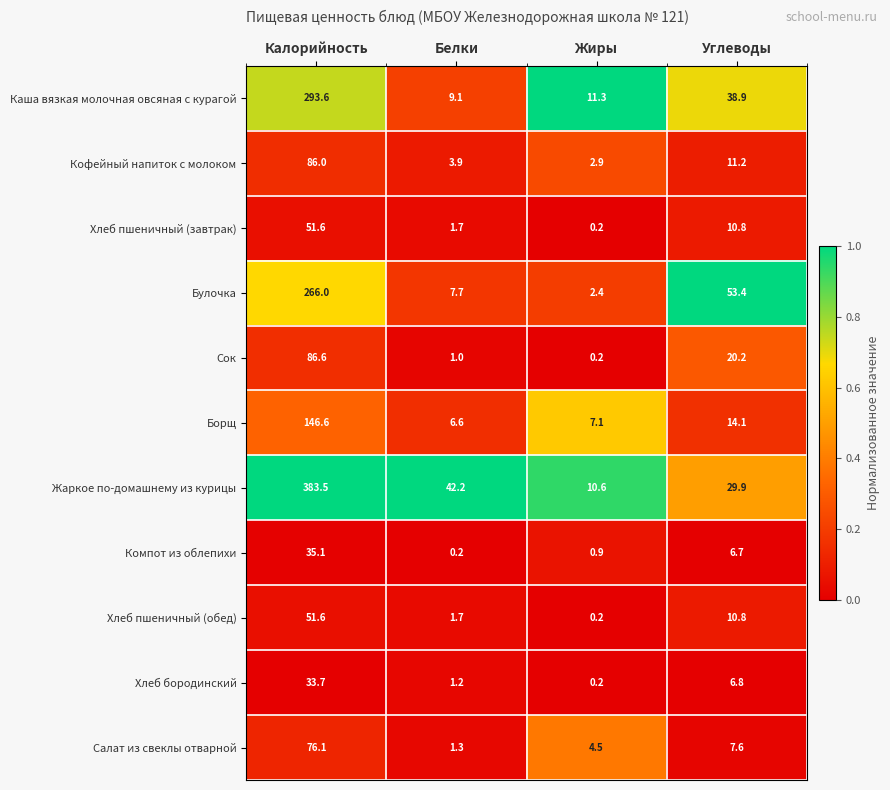

What is the spread (max minus min) of values at Углеводы?

46.7